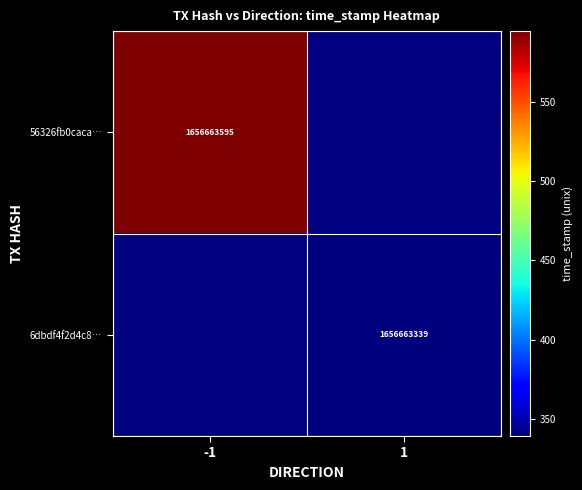

Rank the categories by 56326fb0caca2e184285971ef174719ad18b1dd value from lowest to highest.

1, -1